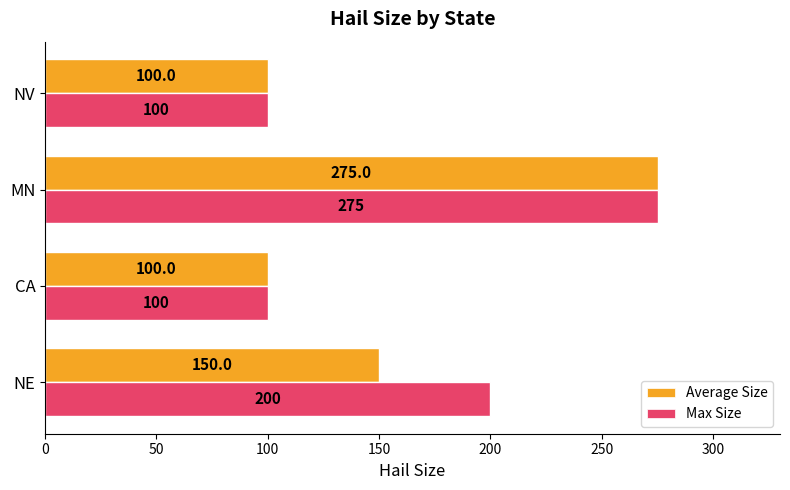

What is the minimum value for Average Size?

100